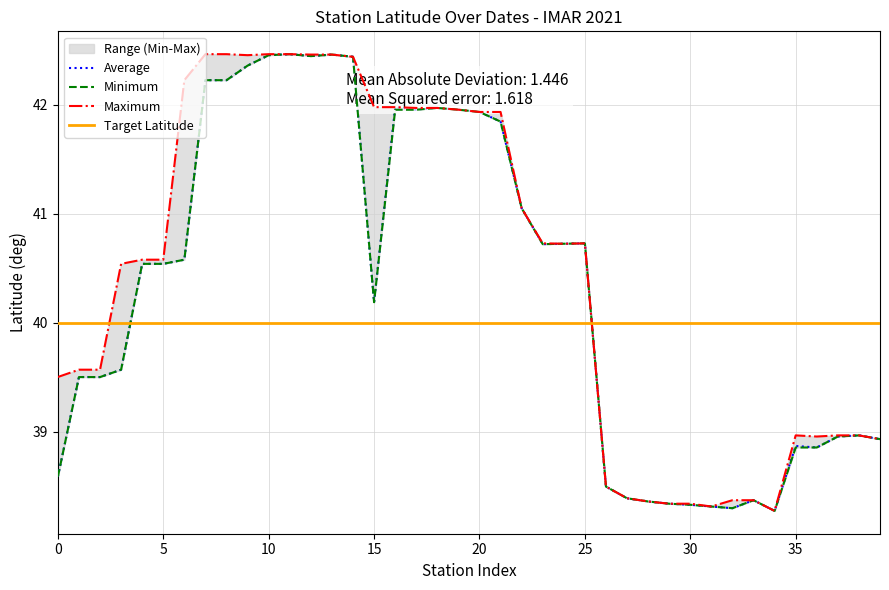

Where is the first local minimum for Maximum (Lat_start)?

20210520